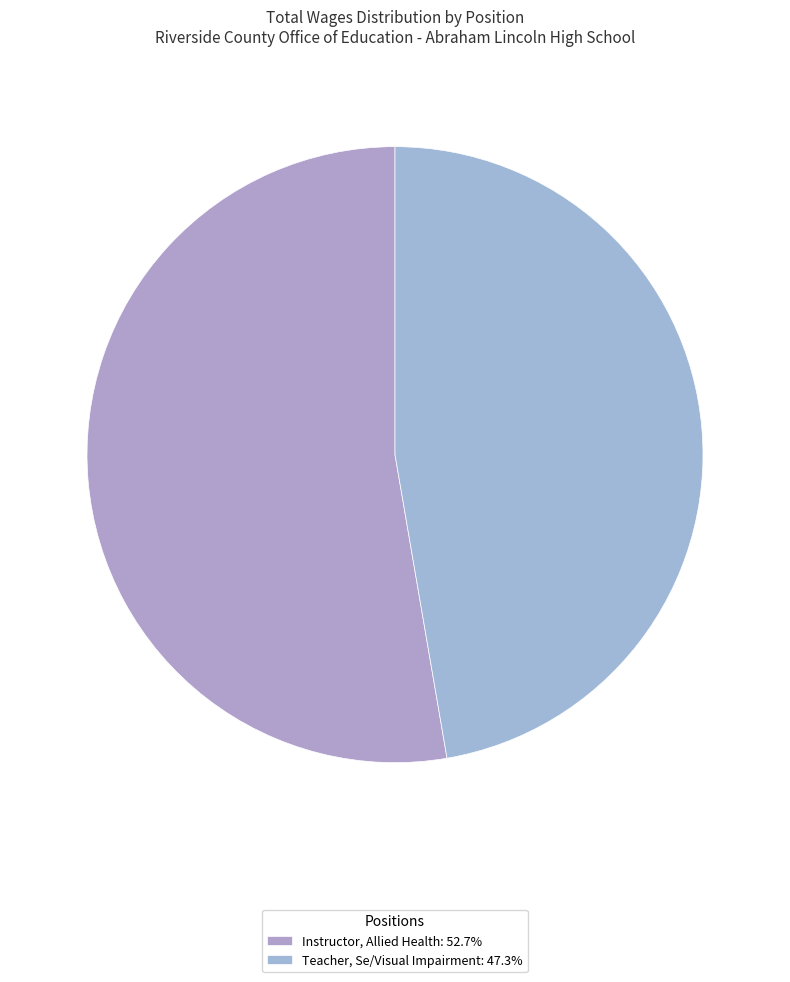

The Instructor, Allied Health slice represents 58% of the pie. True or false?

False